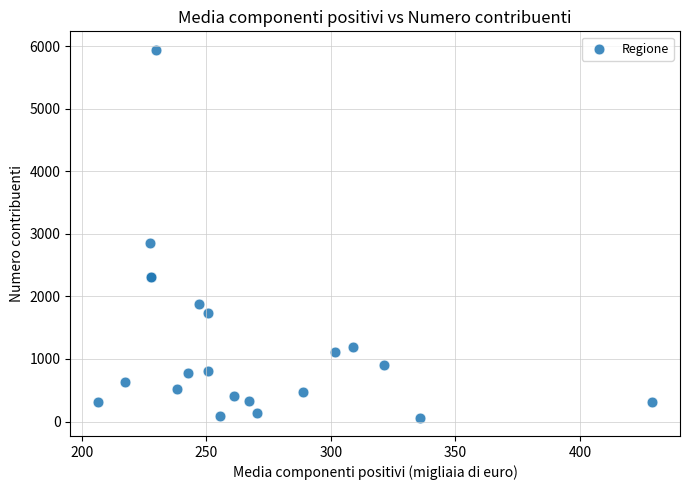

What Y value in the scatter plot is closest to 3004?

2855